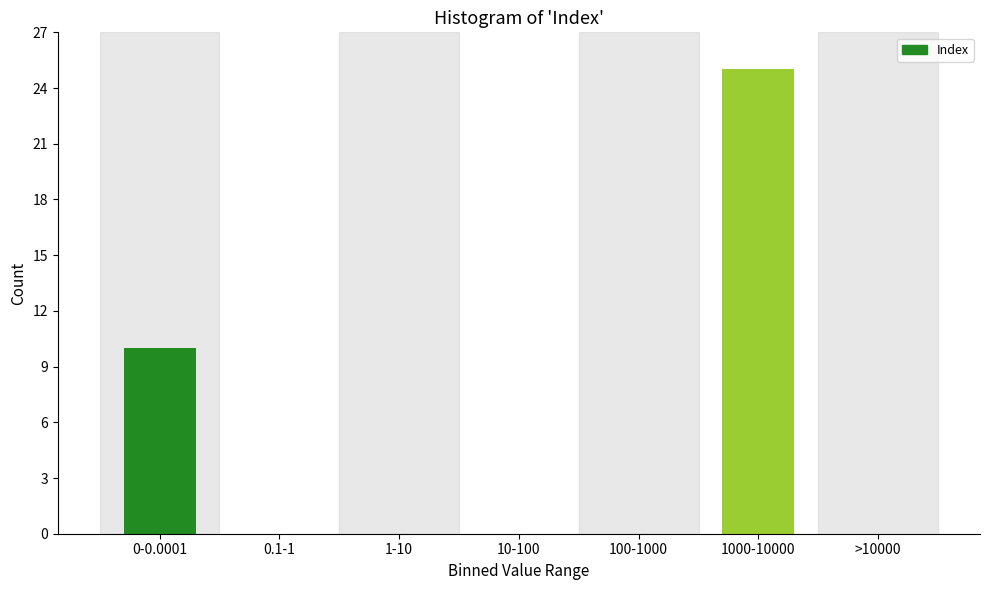

Reading left to right, extract all data points from this chart.

0-0.0001=10	0.1-1=0	1-10=0	10-100=0	100-1000=0	1000-10000=25	>10000=0